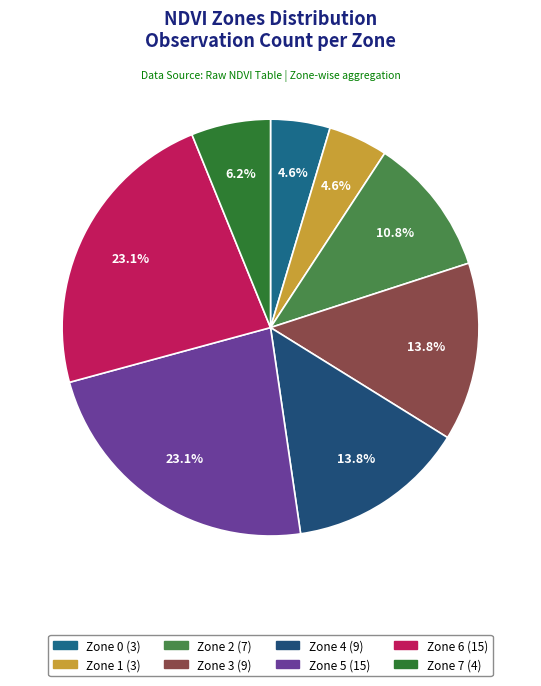

Is Zone 0 the majority of the pie?

No